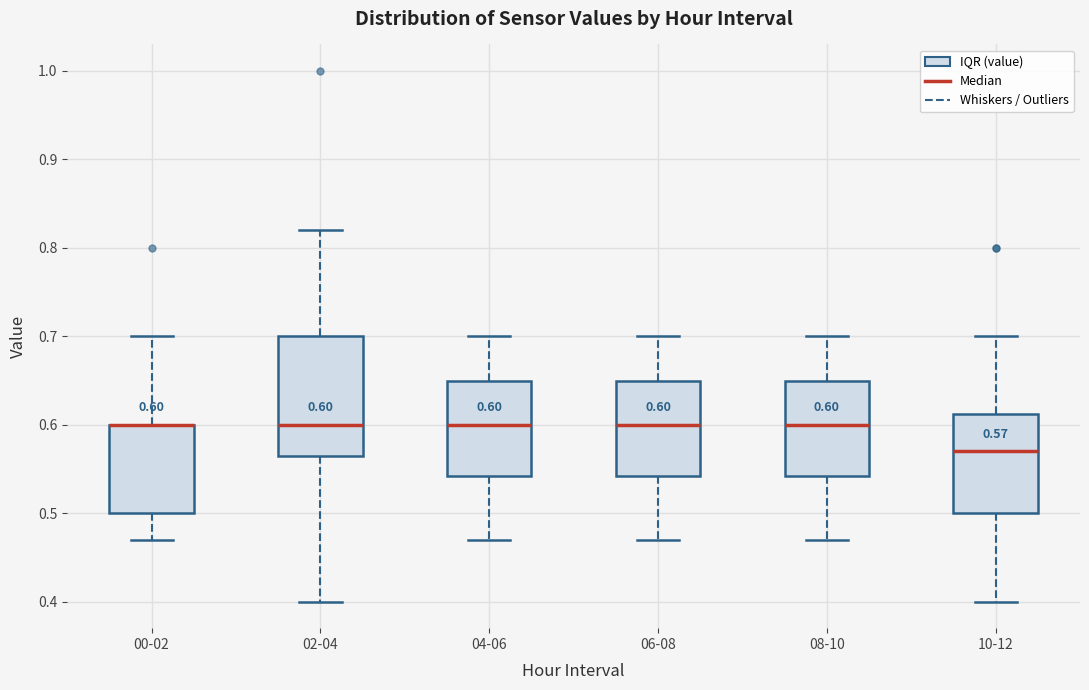

Comparing the boxes themselves (not the whiskers), which one is the tallest?

02-04